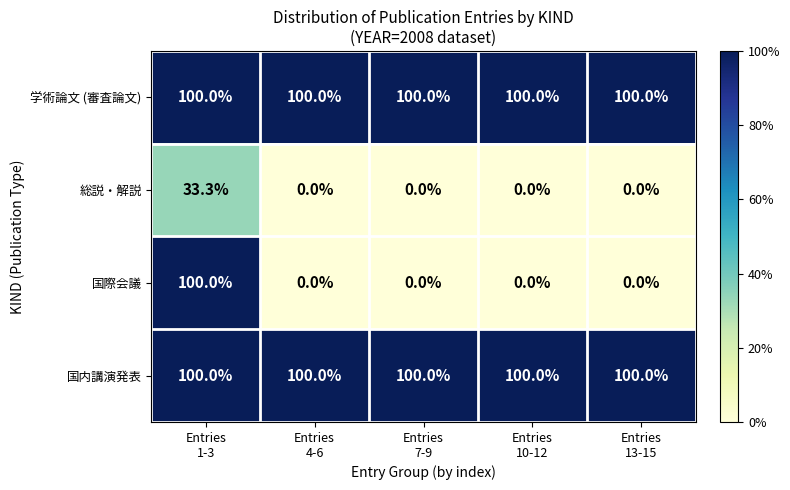

What is the maximum value shown in the chart?

100.0